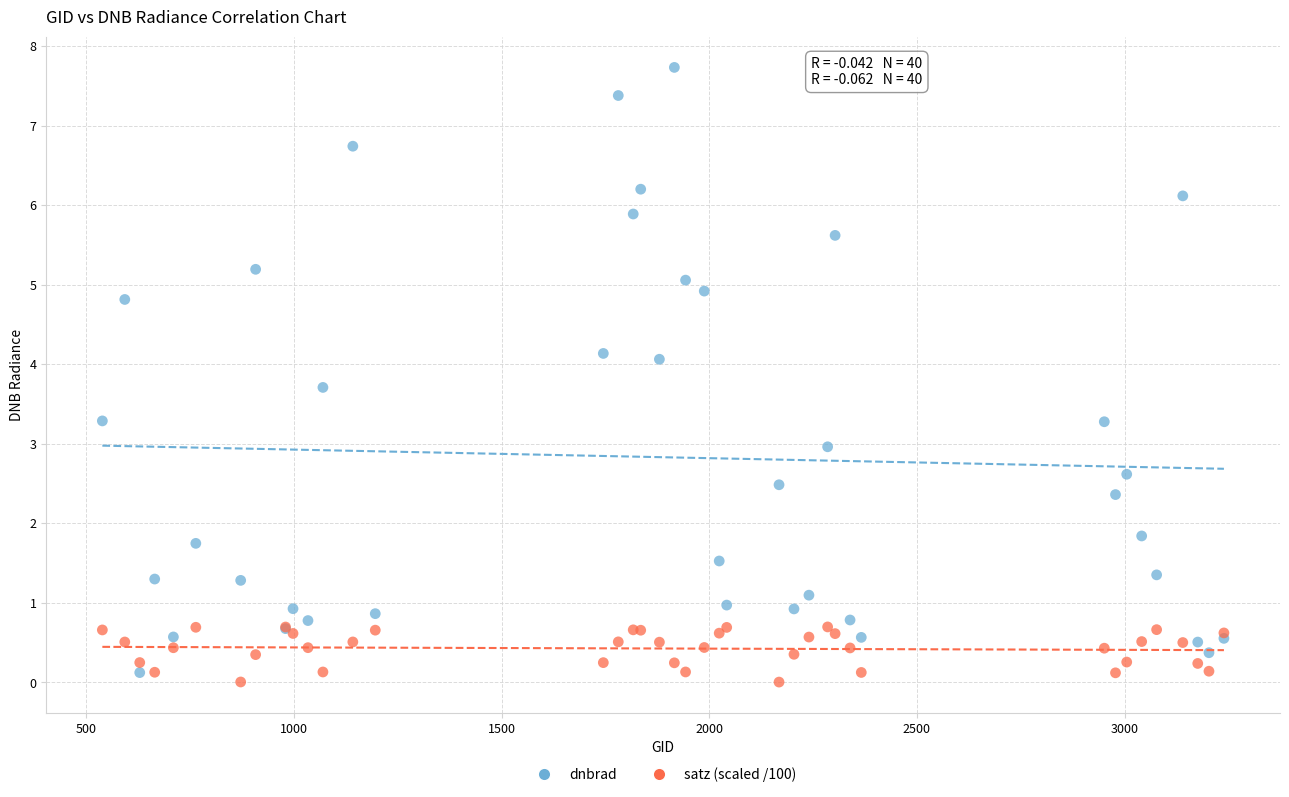

Which series contains the highest Y value?

dnbrad